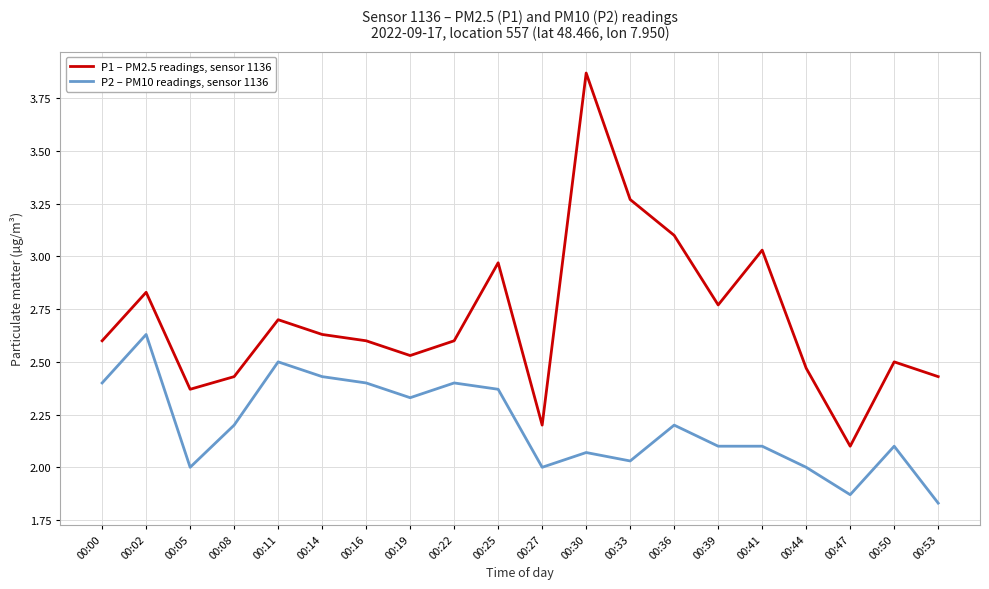

Does the chart display data point markers on the line(s)?

No